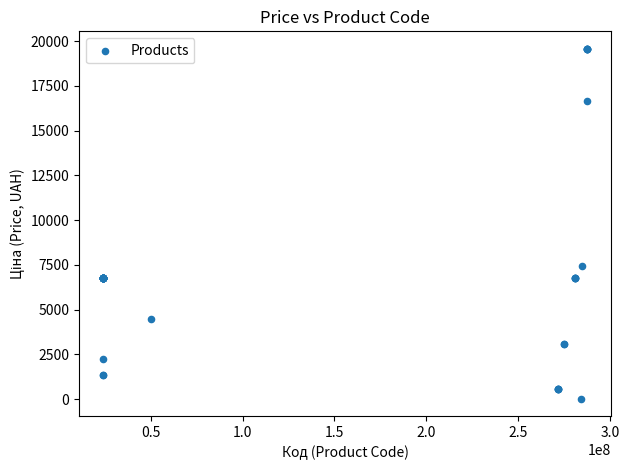

What Y value in the scatter plot is closest to 9798?

7444.6